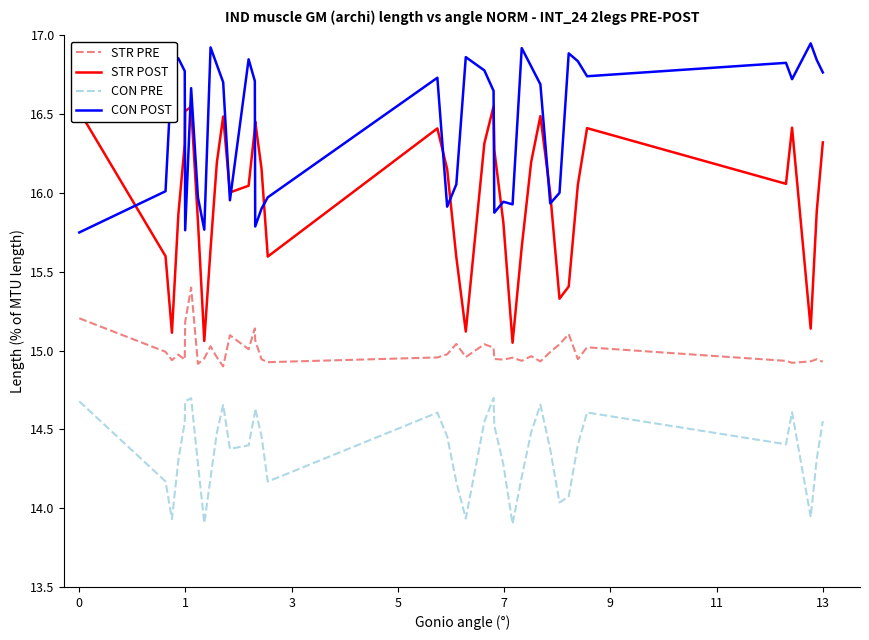

Which series has the largest total across all categories?

CON POST